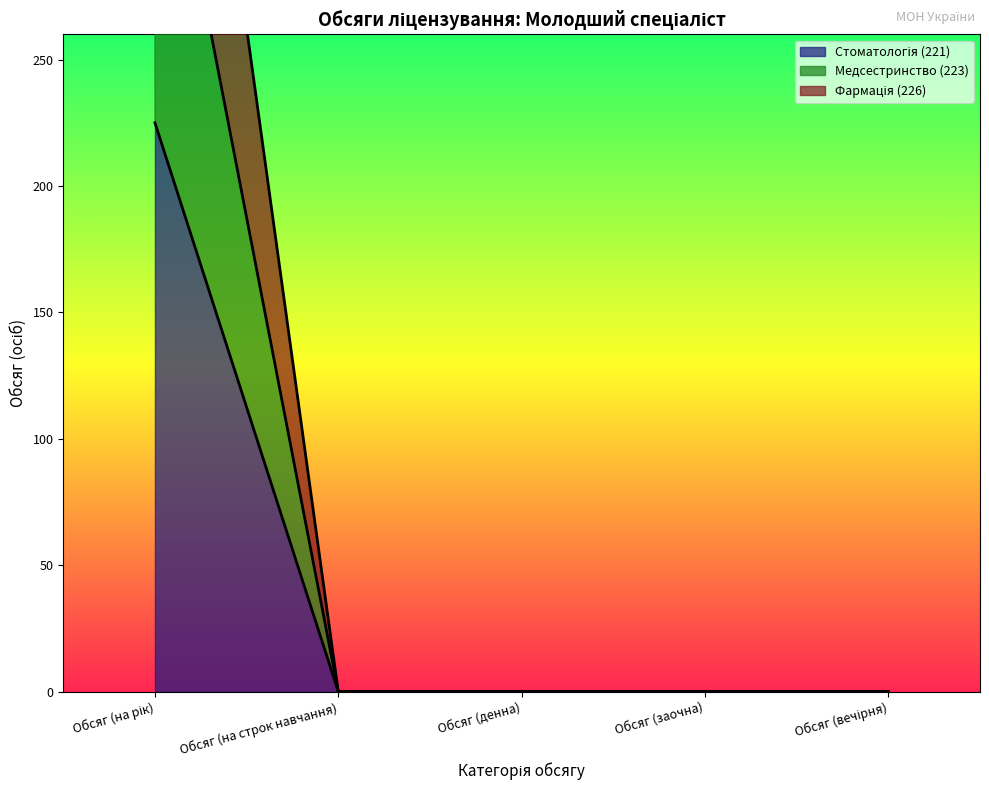

What are all the series names shown in the legend?

Стоматологія (221), Медсестринство (223), Фармація (226)